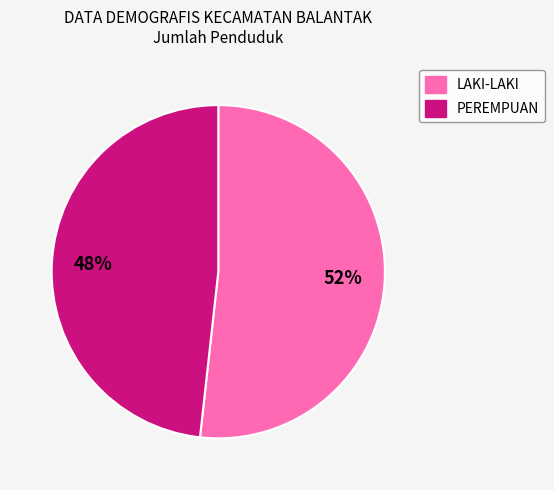

The PEREMPUAN slice represents 55% of the pie. True or false?

False